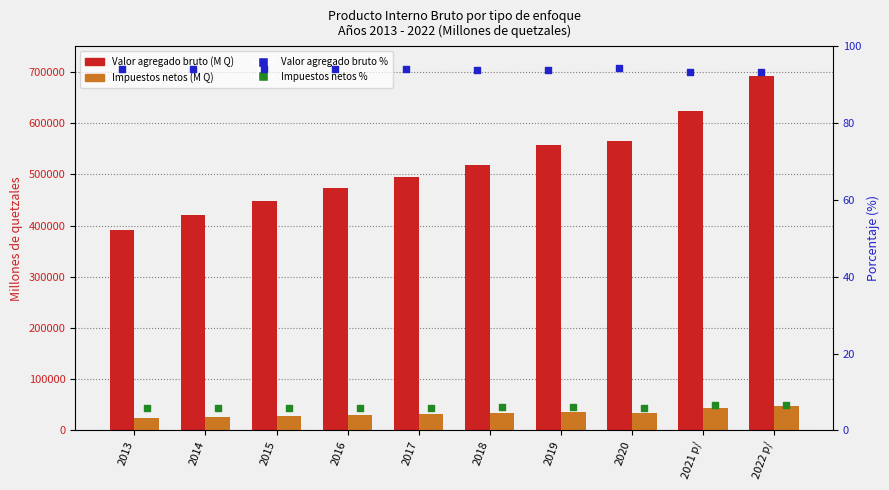

At how many categories does at least one series exceed 177726?

10